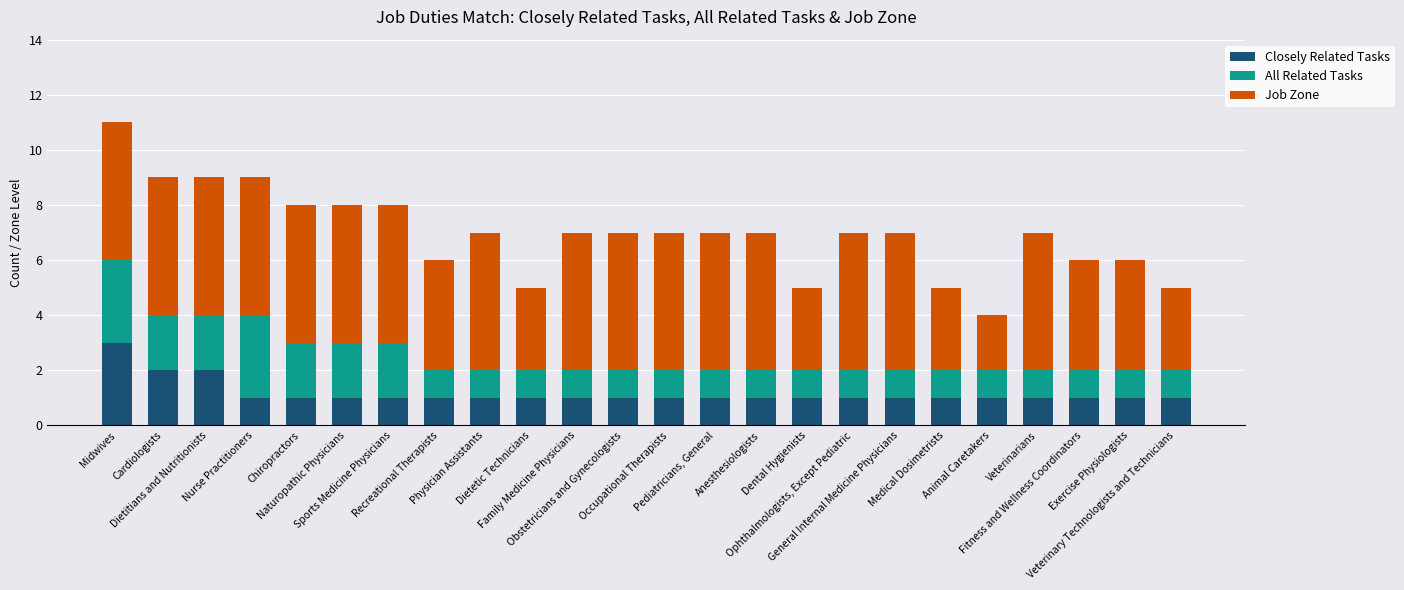

What is the difference between the maximum and minimum values in the Job Zone series?

3